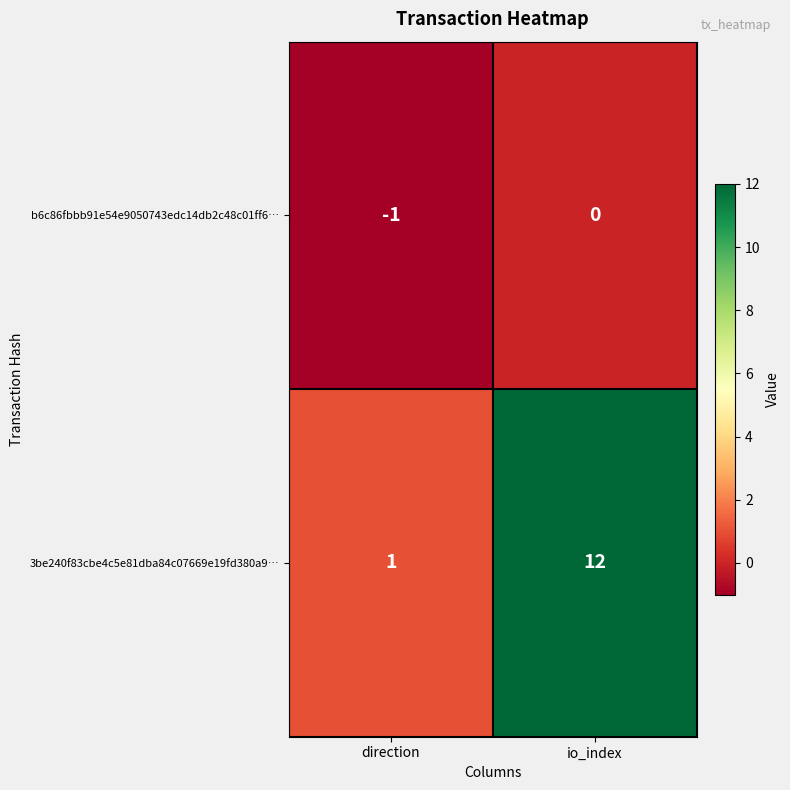

What is the greatest value displayed?

12